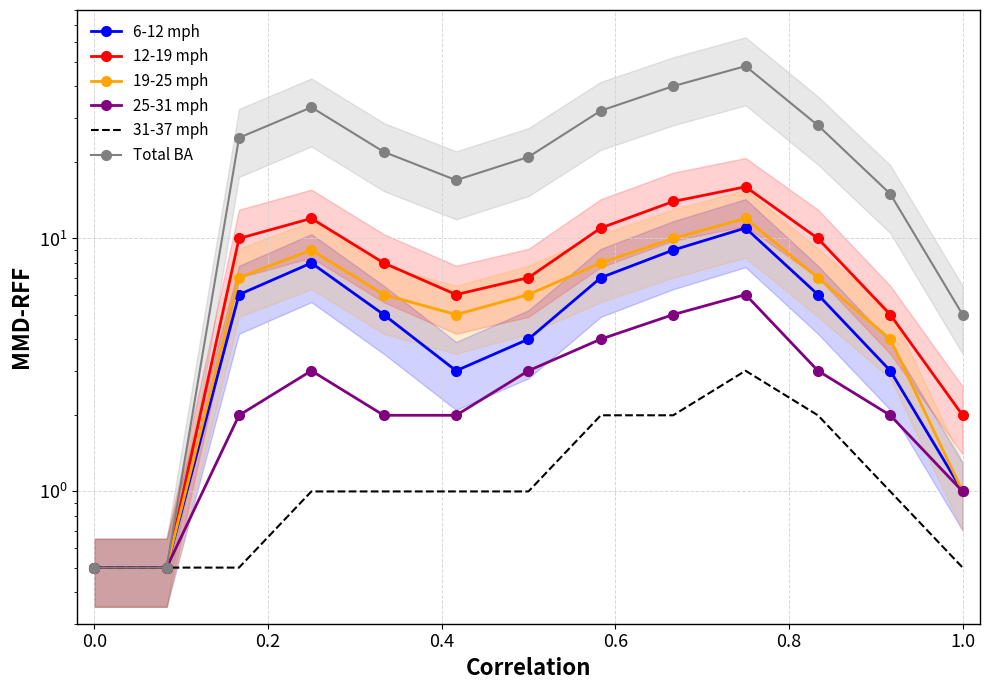

What is the value of the 31-37 mph point at the 12th from the left?

1.0